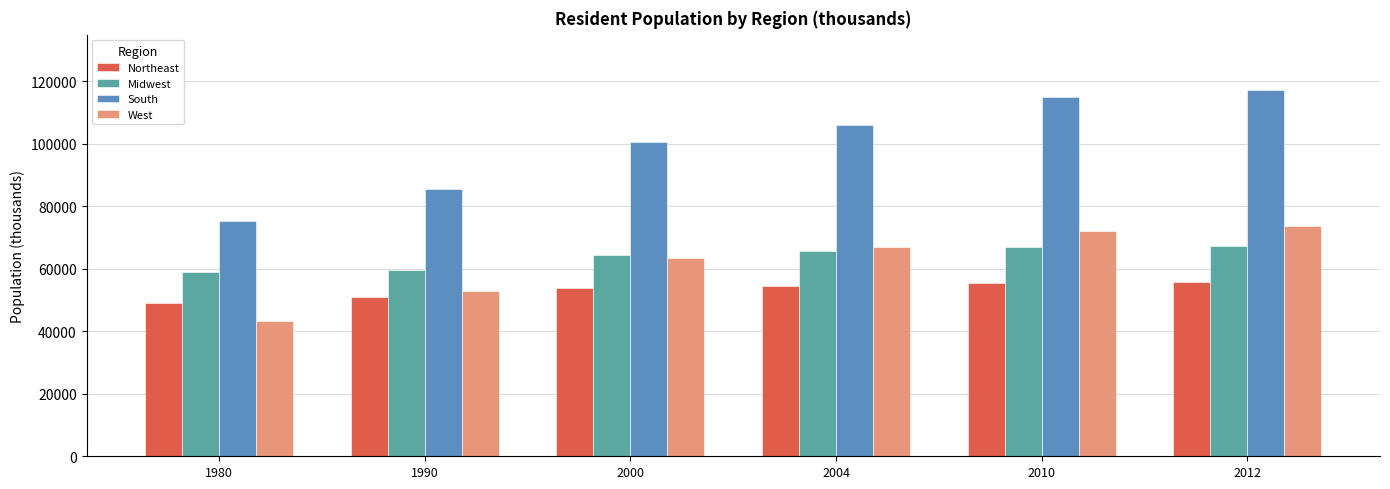

How many data points does each series have?

6